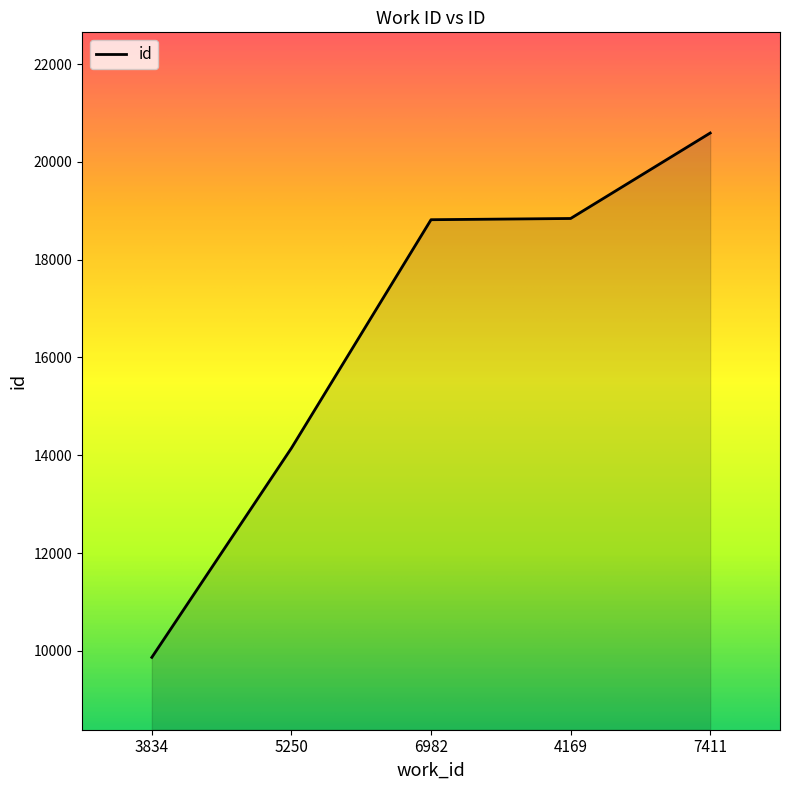

What is the sum of all values?

82257